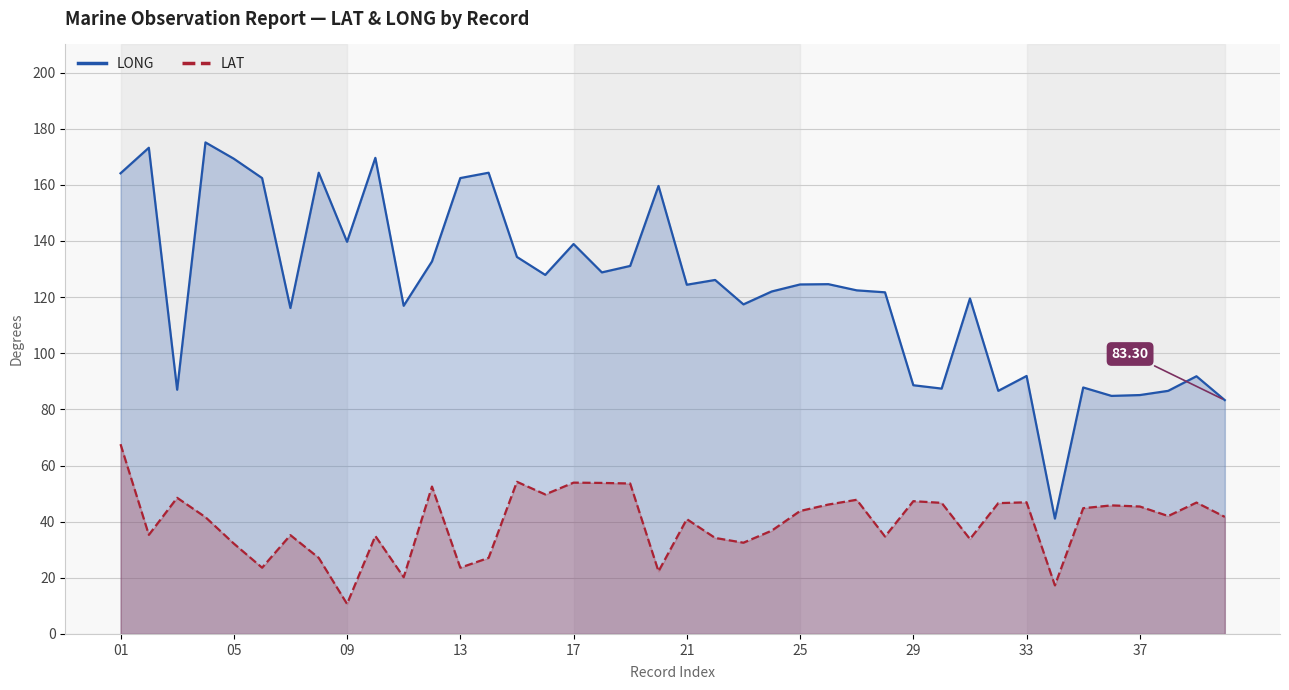

True or false: LAT and LONG intersect in this chart.

False